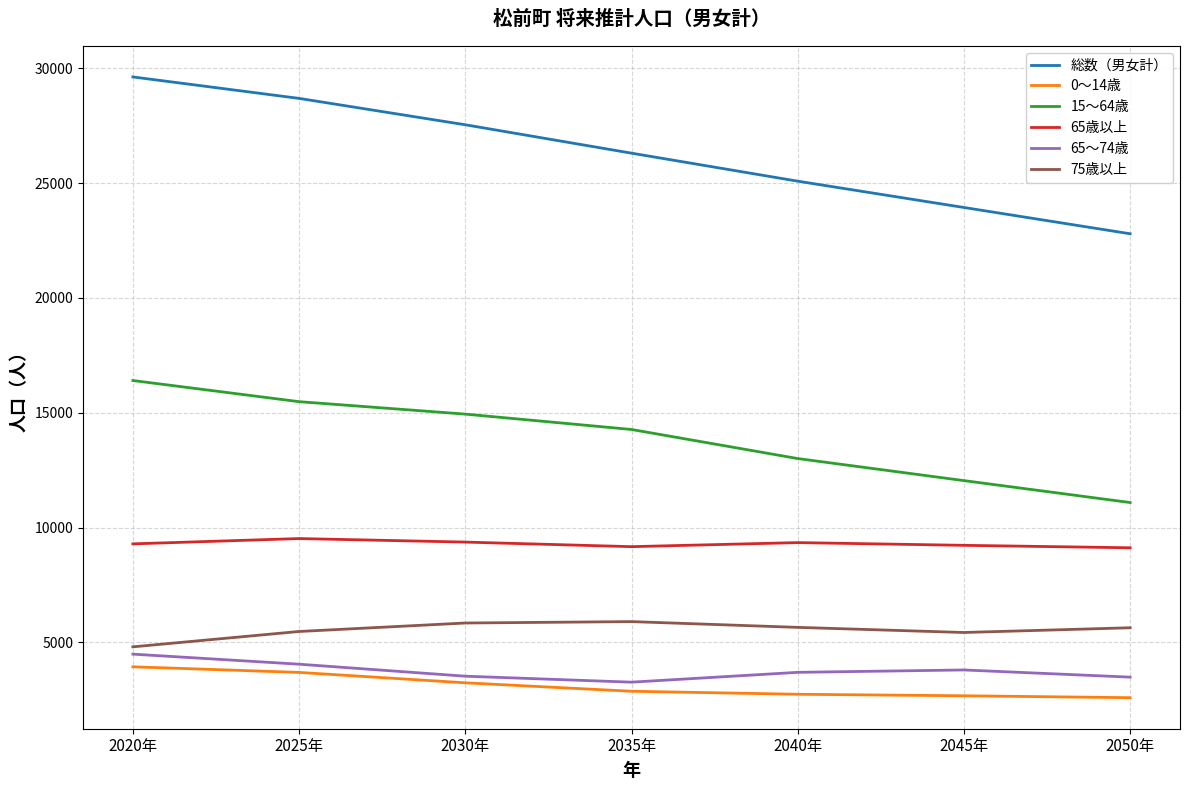

What position from the left is 2040年?

5